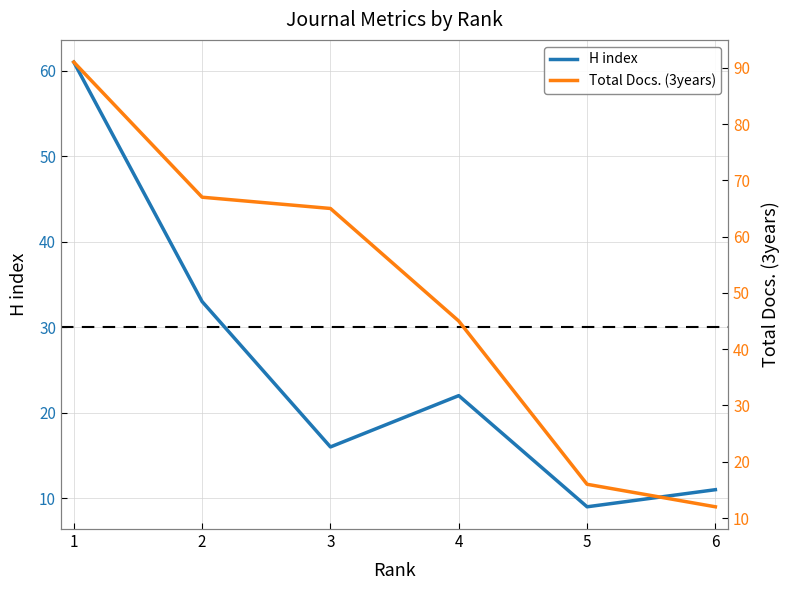

Rank the series by their maximum value, from lowest to highest.

H index, Total Docs. (3years)